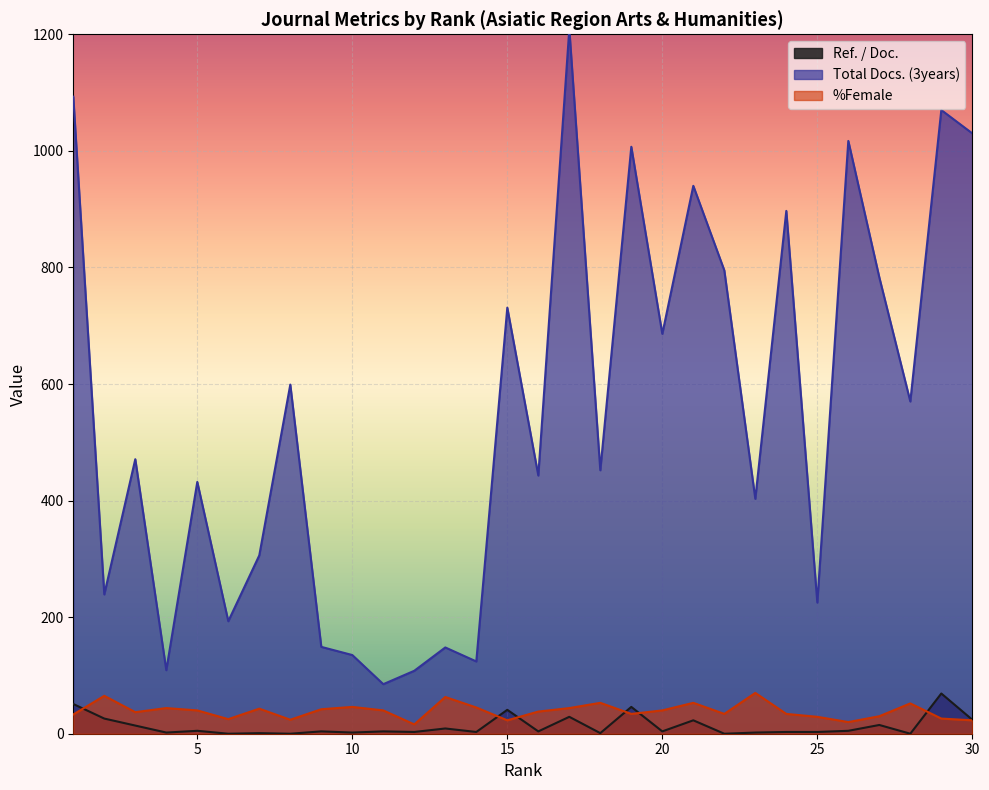

How many lines are shown in the chart?

3